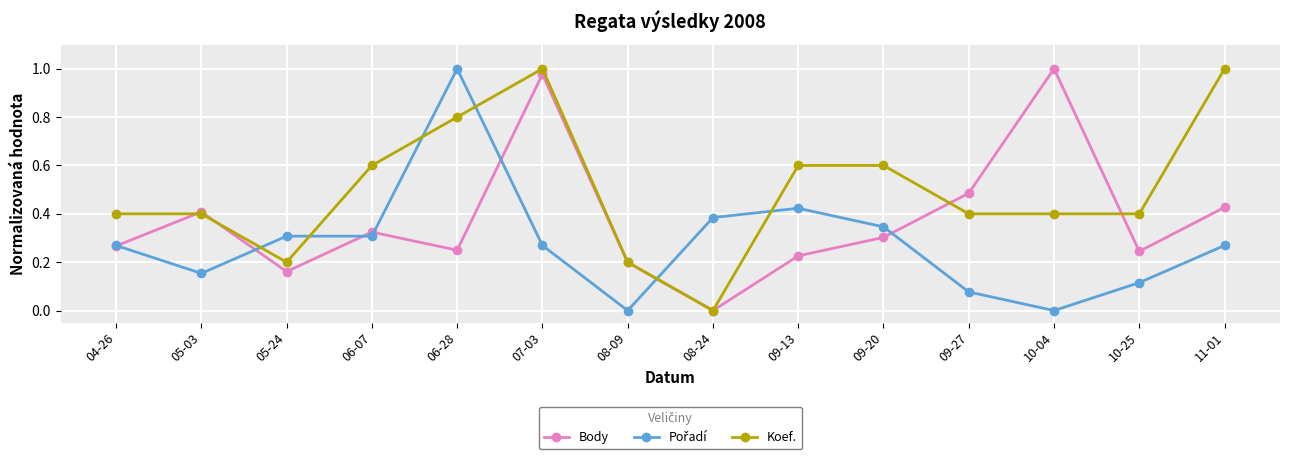

What is the label of the 14th point from the right?

04-26